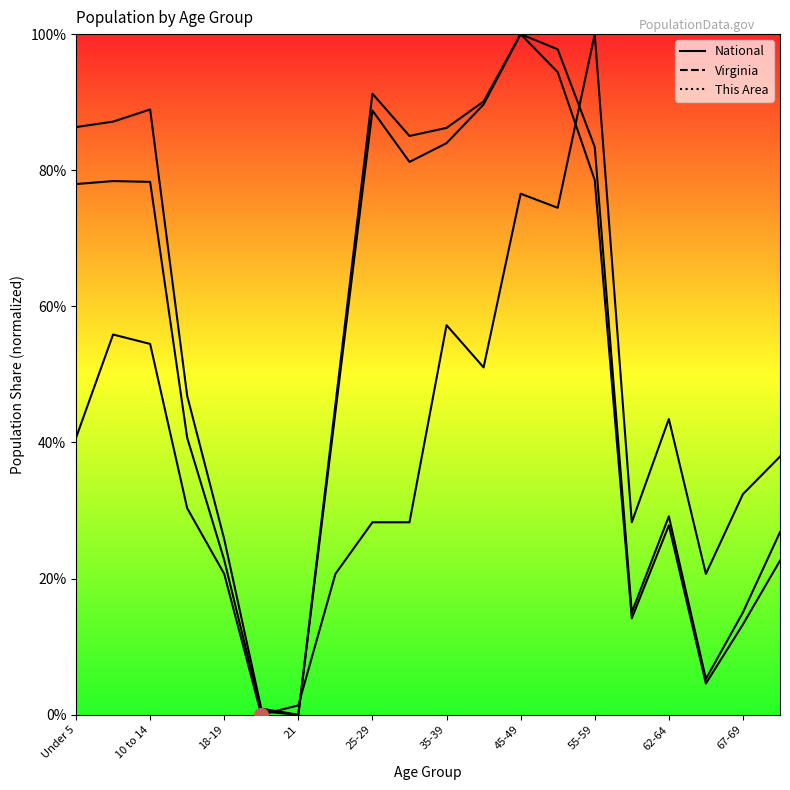

What is the difference between the highest and lowest values at 55-59?

24.8